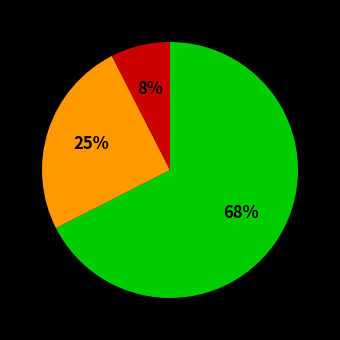

To the nearest percent, what is the average slice percentage?

33%